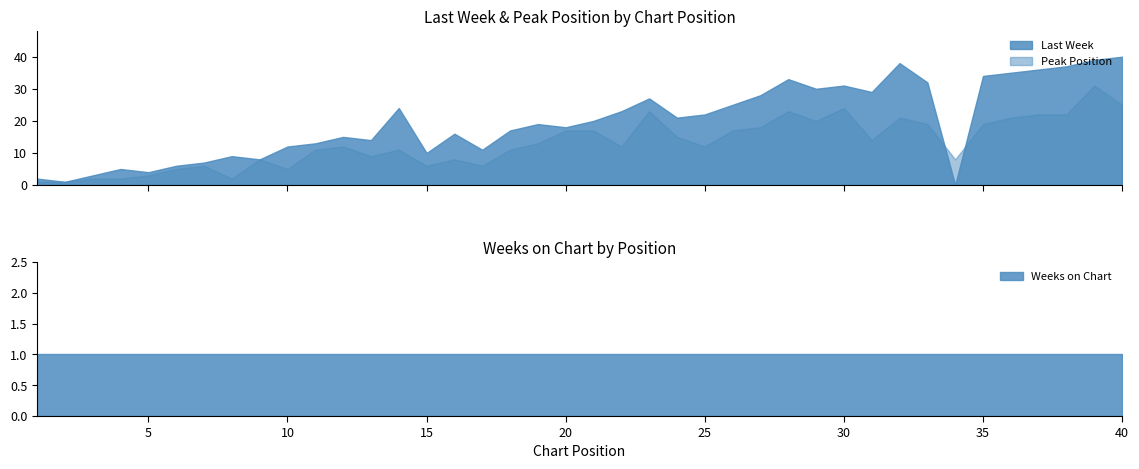

At which category is the sum across all series the highest?

39